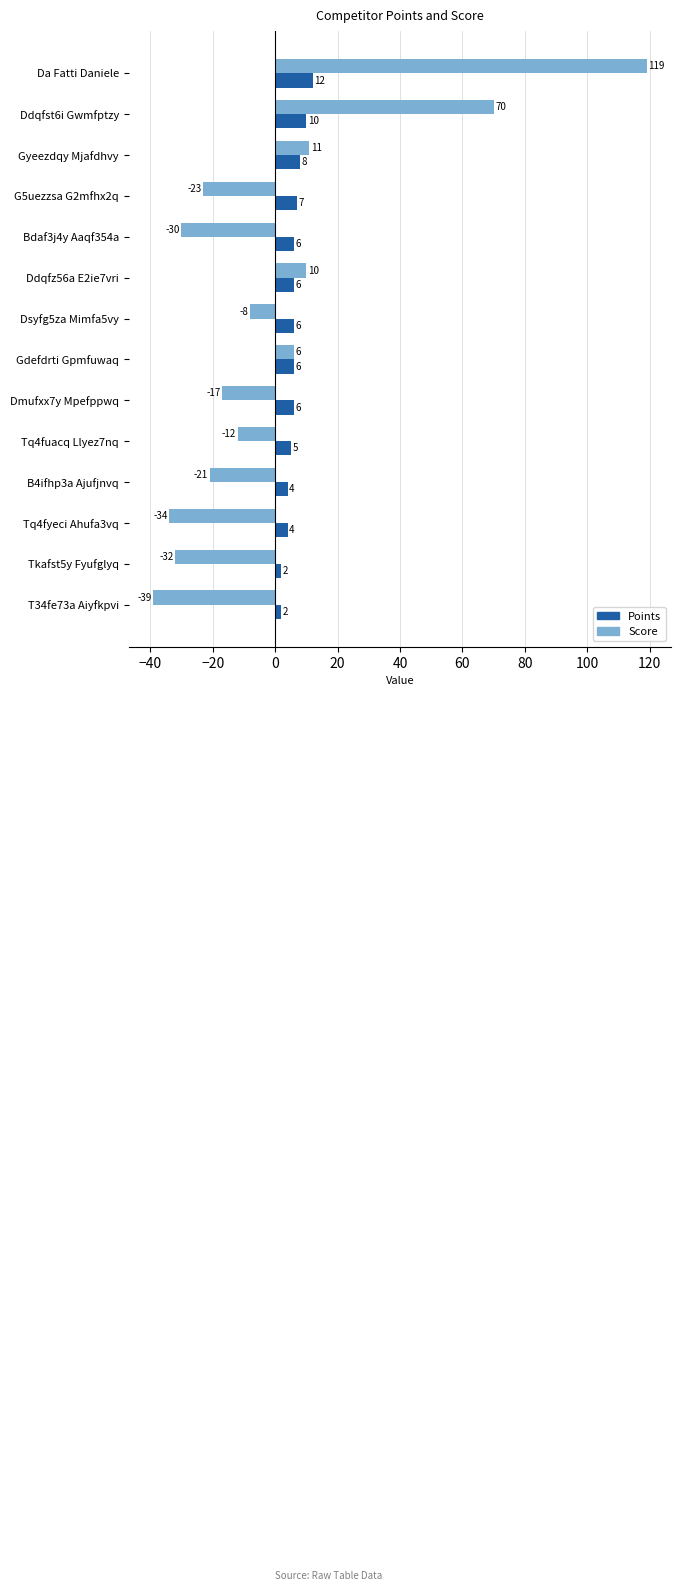

Count the Points values in the range 4 to 7.

9